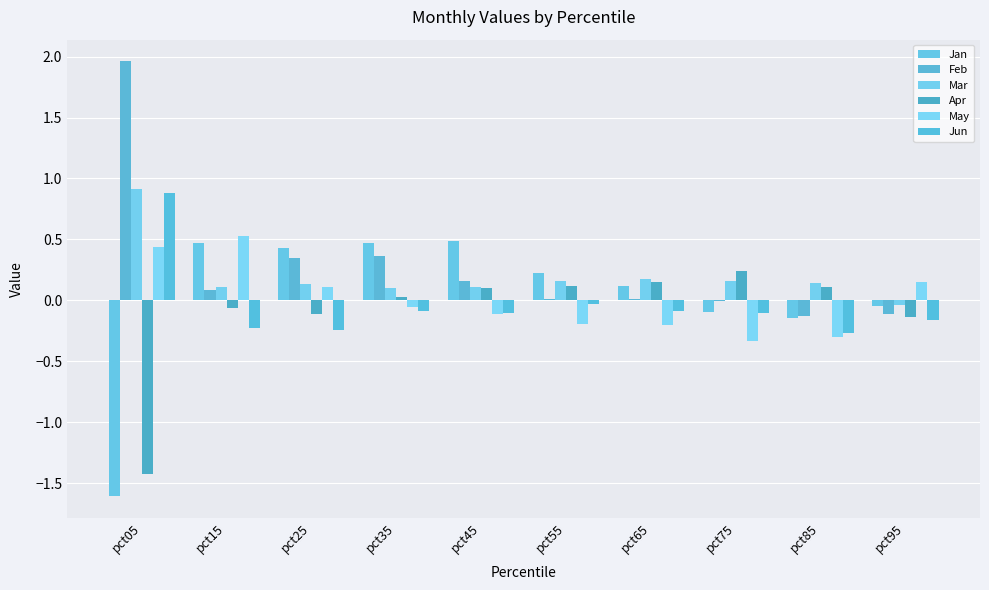

Which label corresponds to the largest value in the chart?

pct05